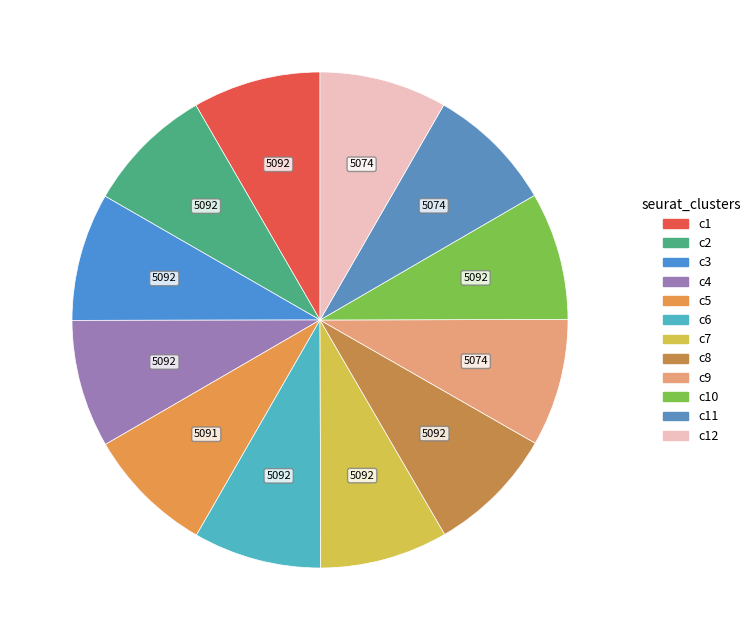

How many segments does this pie chart have?

12